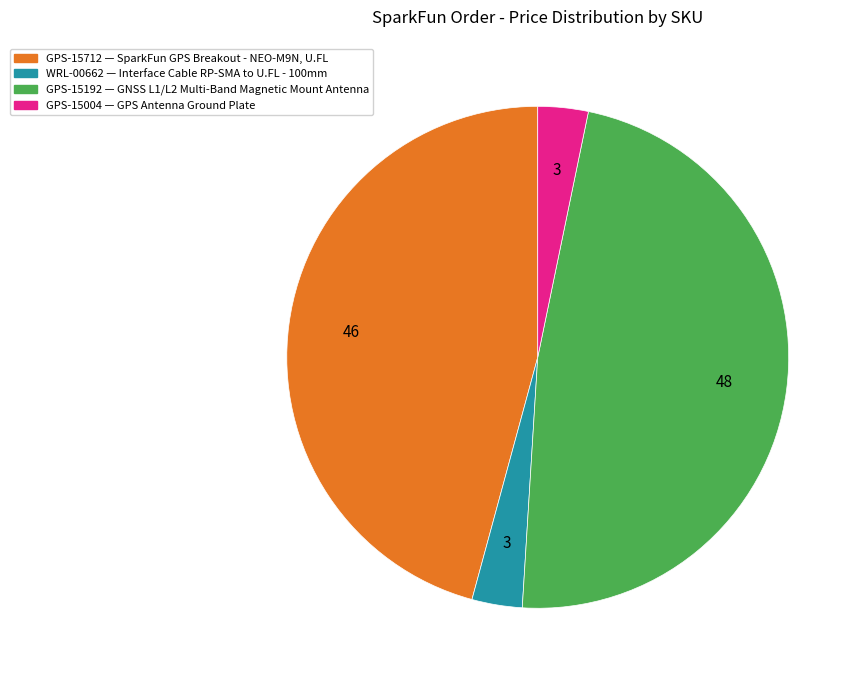

The GPS-15192 slice represents 48% of the pie. True or false?

True